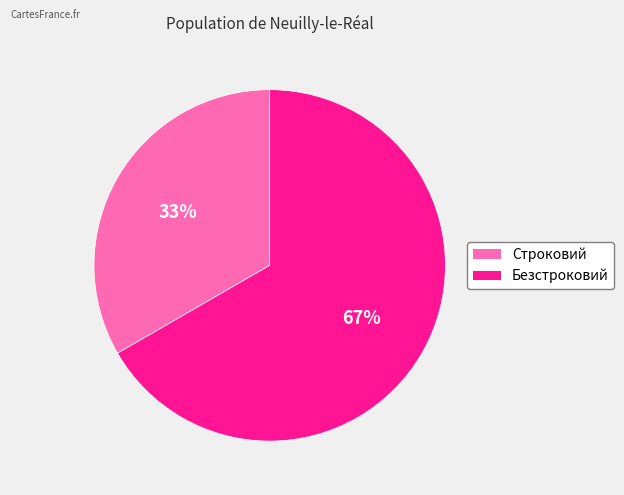

Is it true that Строковий is 33% of the pie?

True